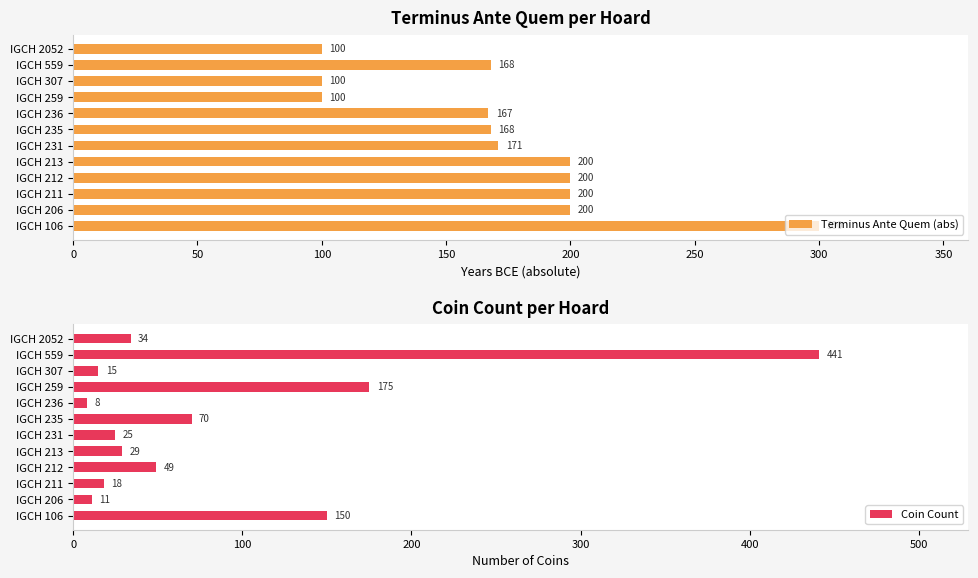

Does the chart contain stacked bars?

No